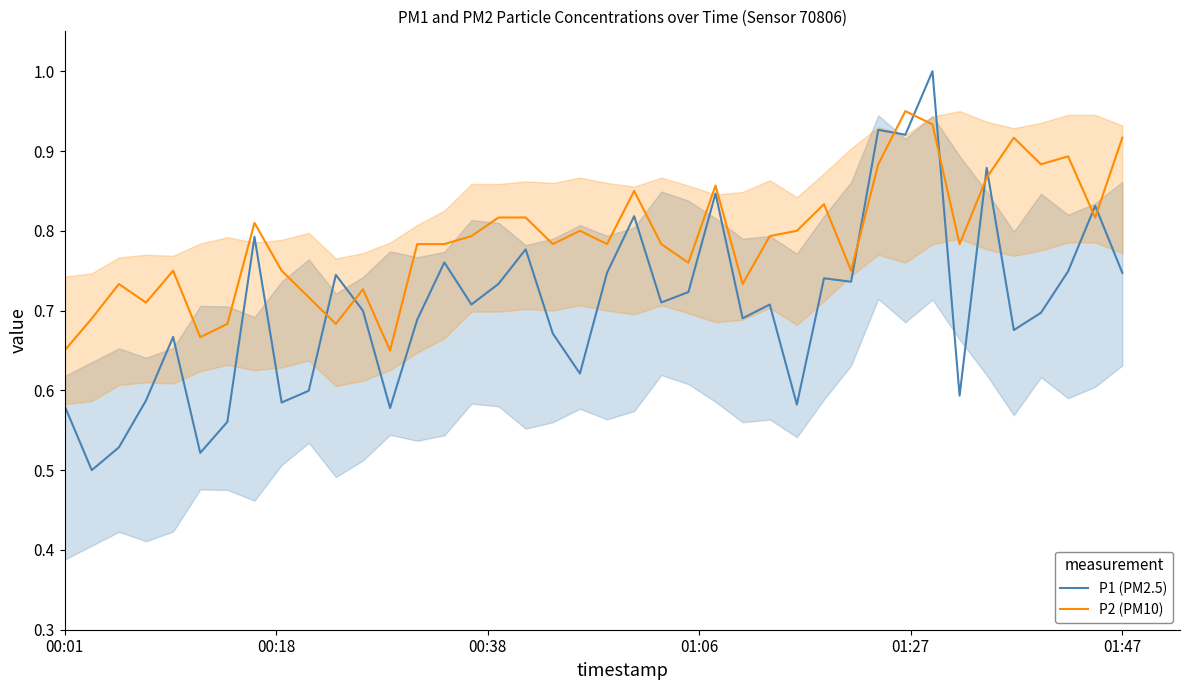

True or false: P2 (PM10) and P1 (PM2.5) intersect in this chart.

True